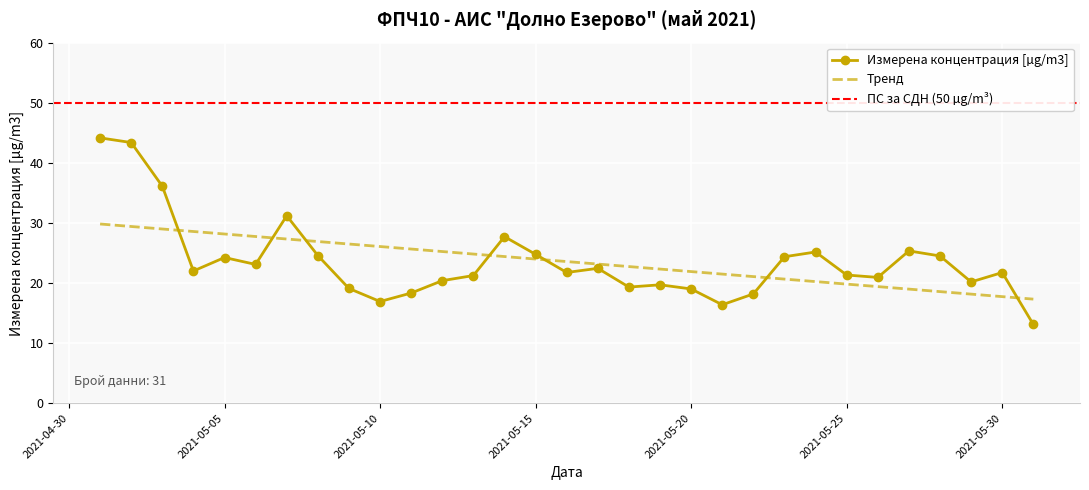

Which label corresponds to the smallest value in the chart?

2021-05-31